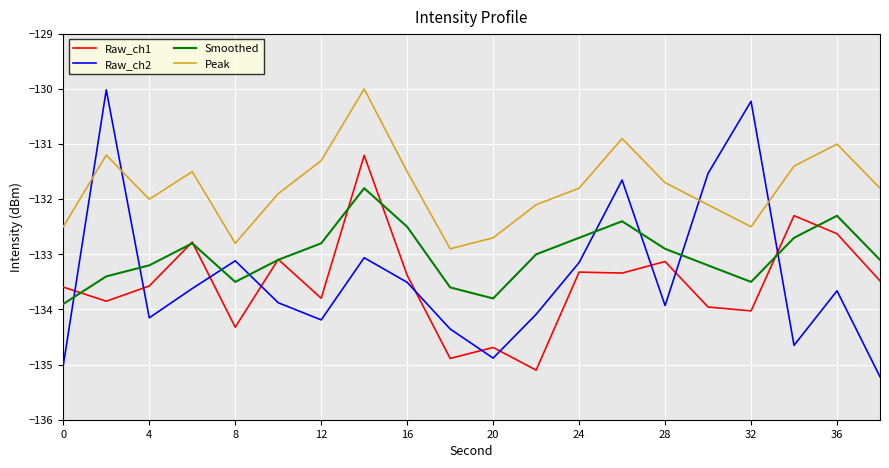

Which series has the largest range (max minus min)?

Raw_ch2